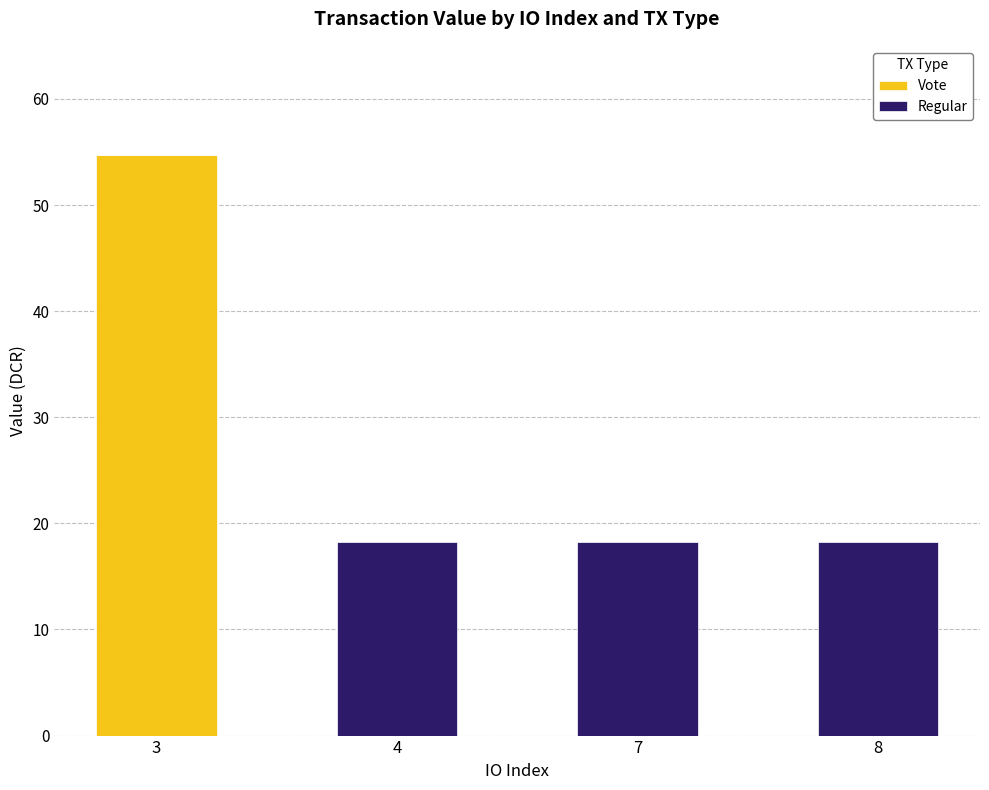

What are all the series names shown in the legend?

Vote, Regular